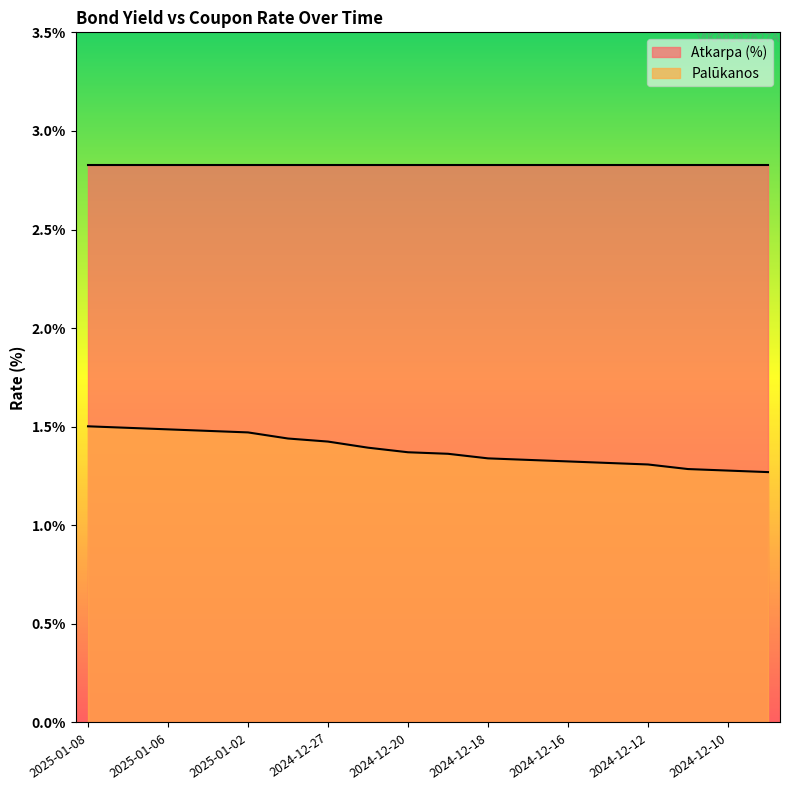

What is the sum of the values at 2024-12-18 and 2024-12-30?

2.8